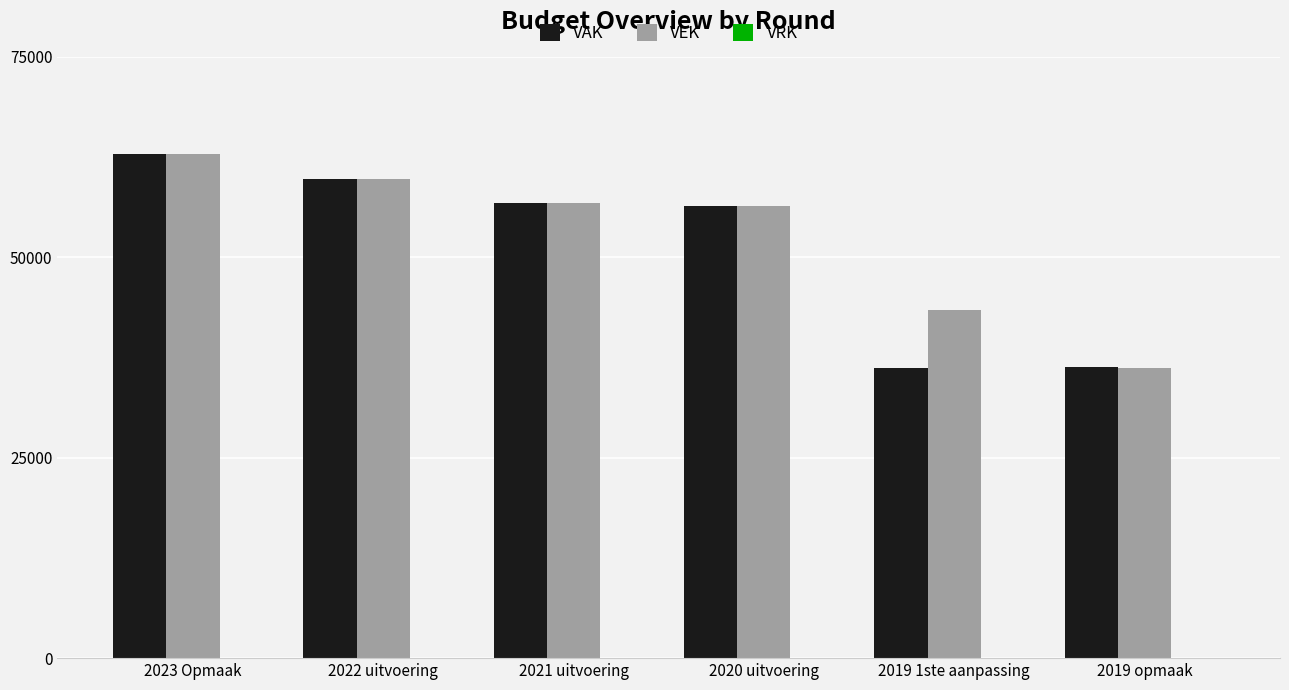

Does the chart contain any negative values?

No